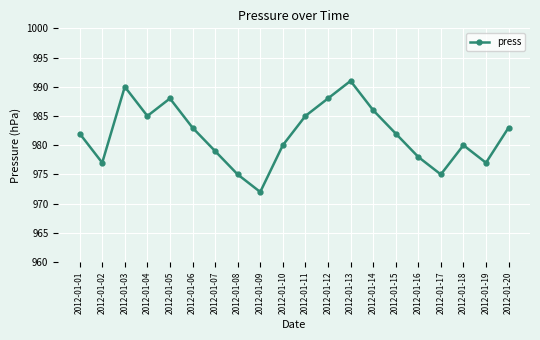

What is the change in value from 2012-01-01 to 2012-01-13?

+9